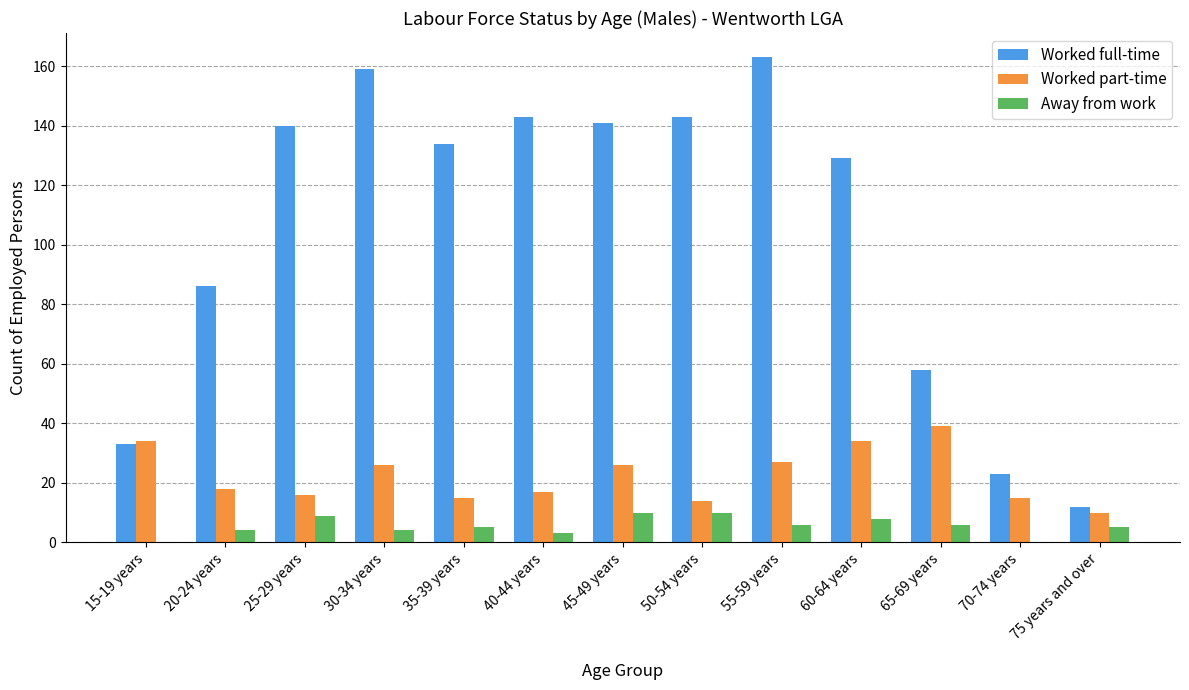

Count the number of categories in the chart.

13